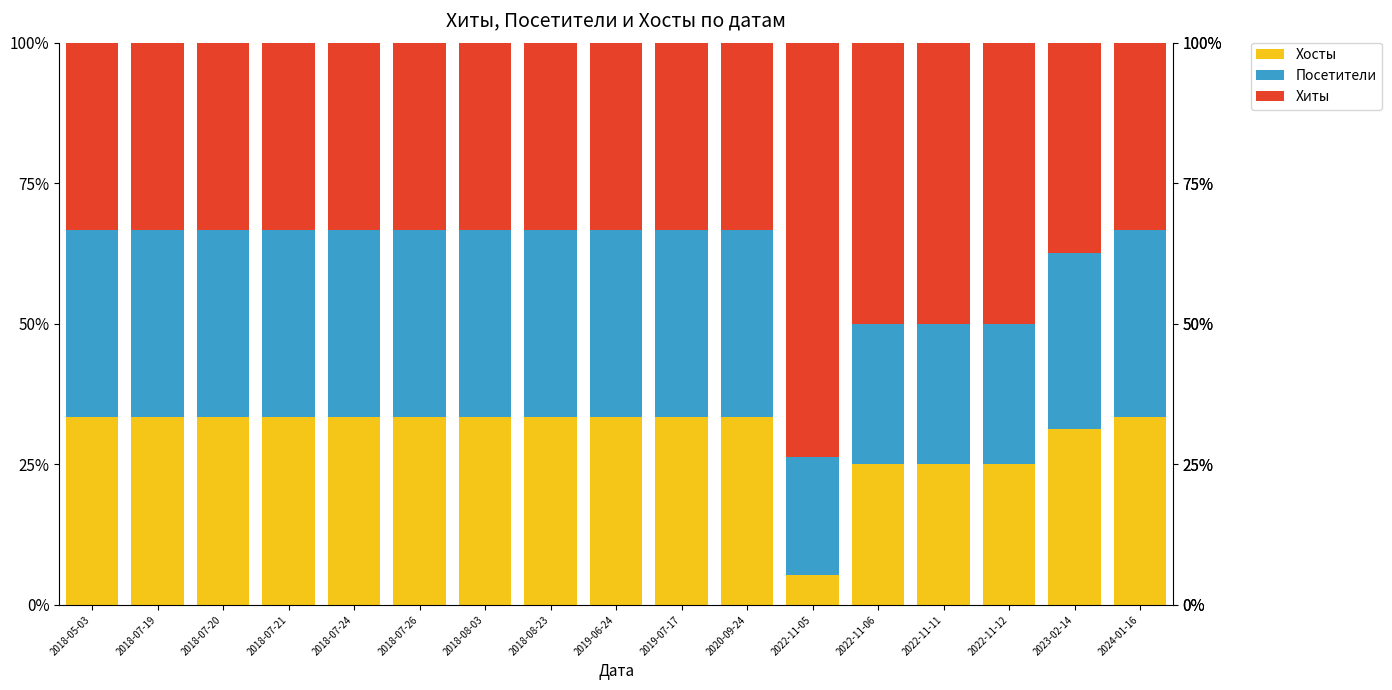

The Хосты series shows 5.3 at 2022-11-05. True or false?

True